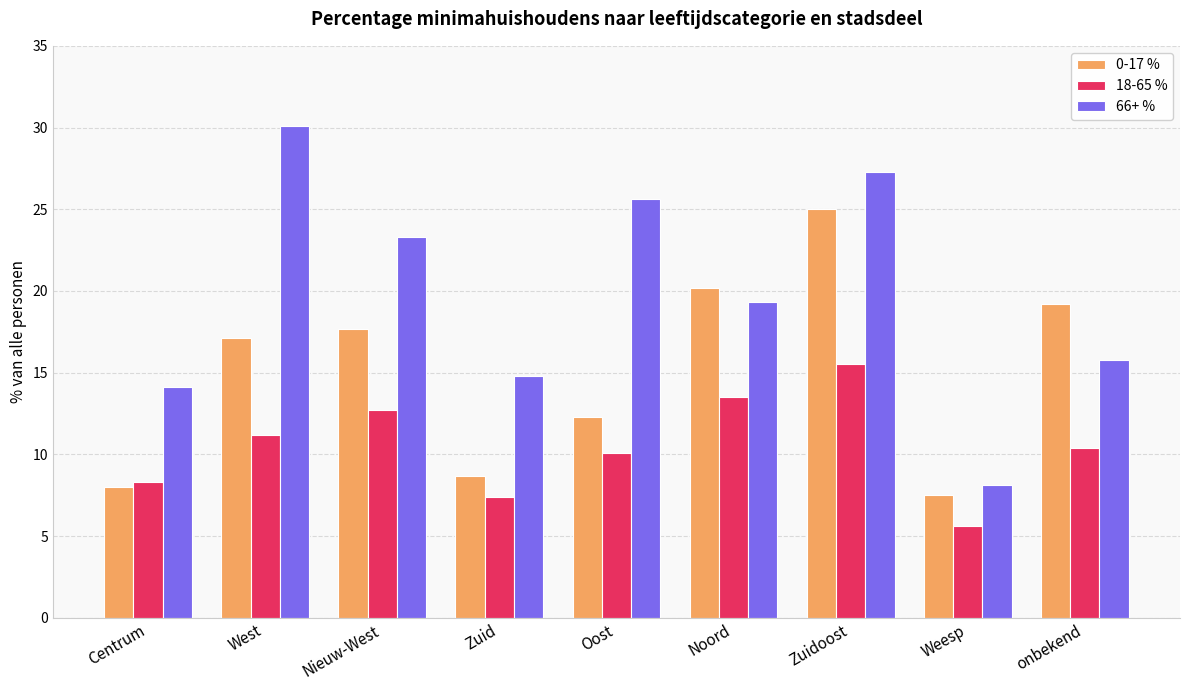

What is the approximate value of 66+ % at onbekend?

15.8